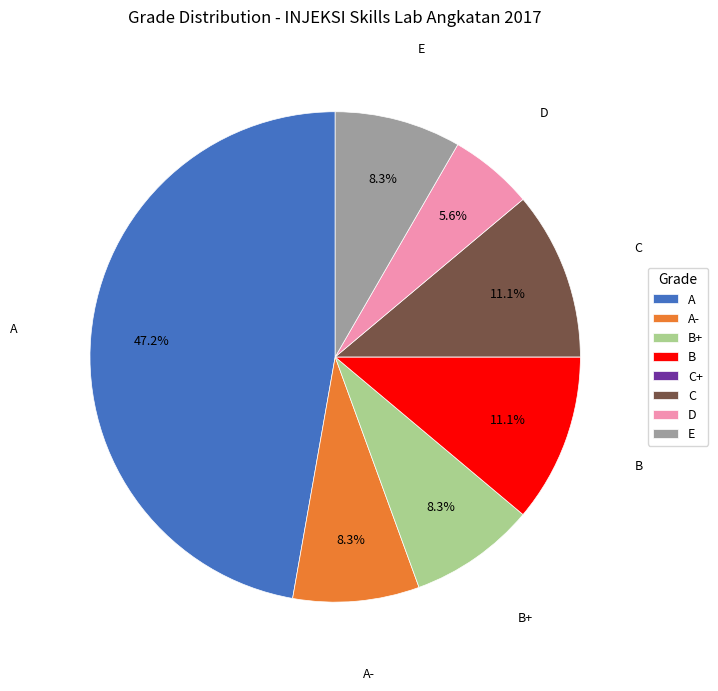

Between A and A-, which is larger?

A